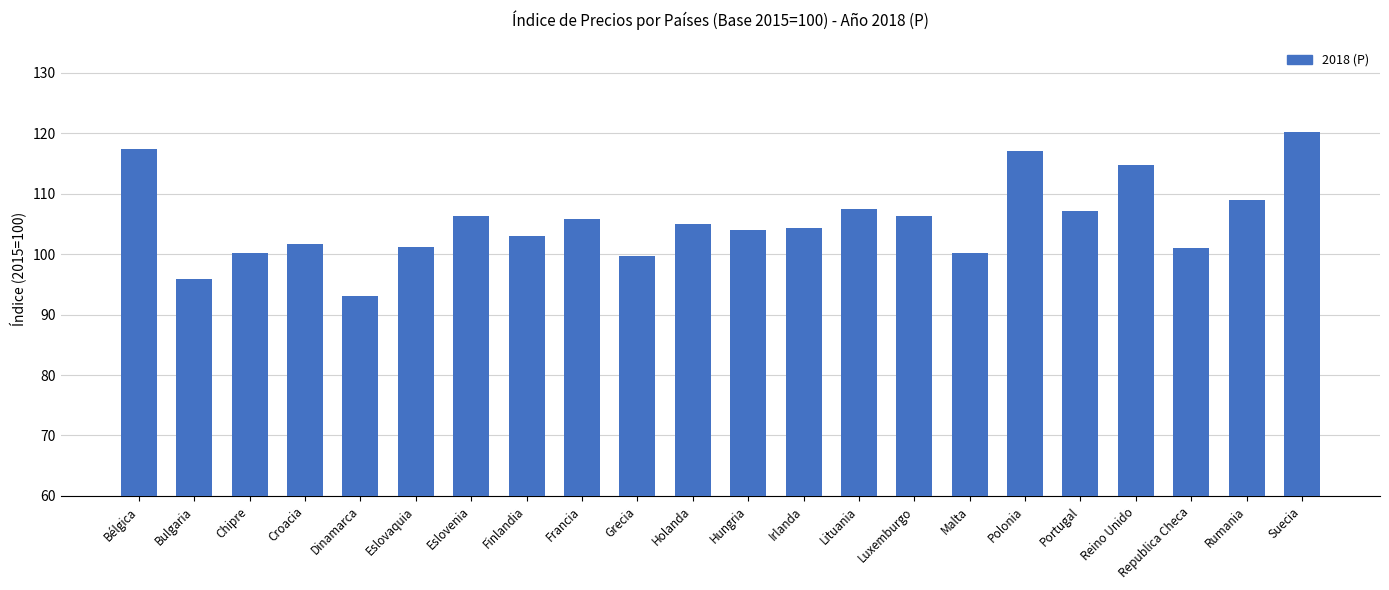

What is the difference between the maximum and minimum values?

27.2